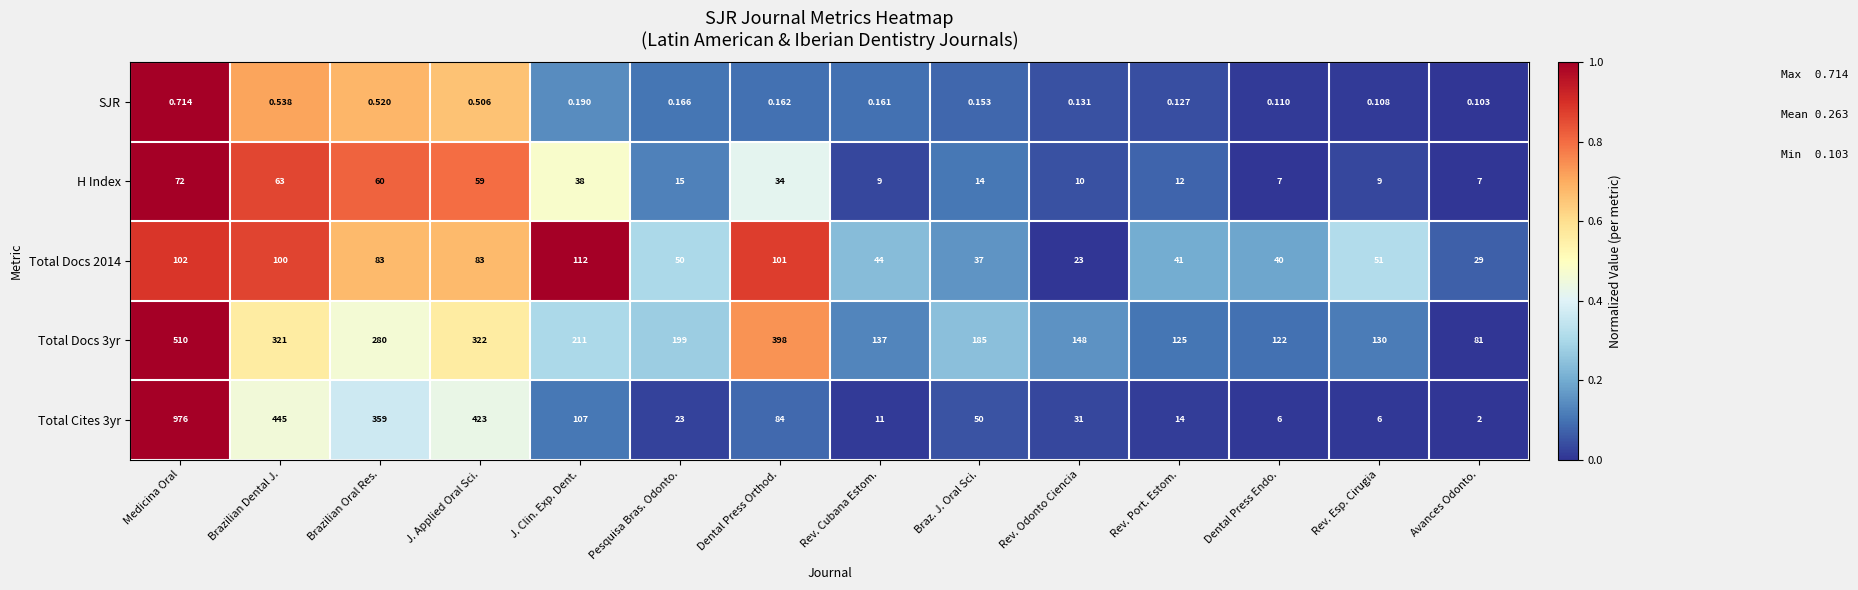

What is the difference between the highest and lowest values at Avances Odonto.?

80.9